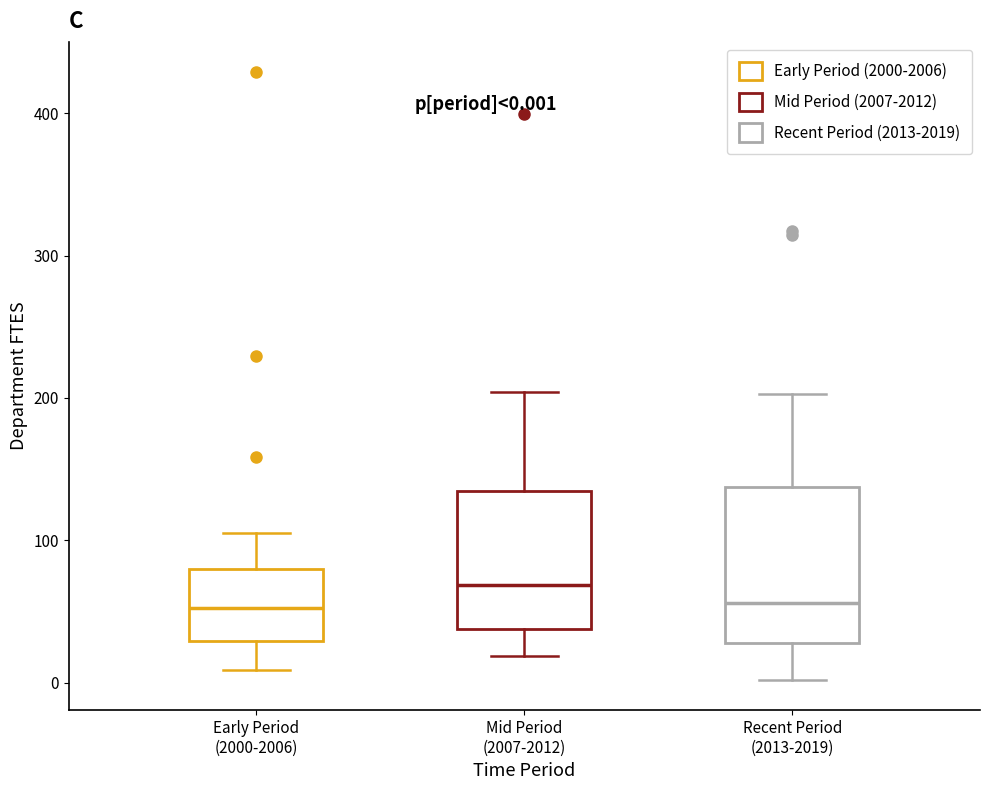

Which box has the highest median line?

Mid Period (2007-2012)